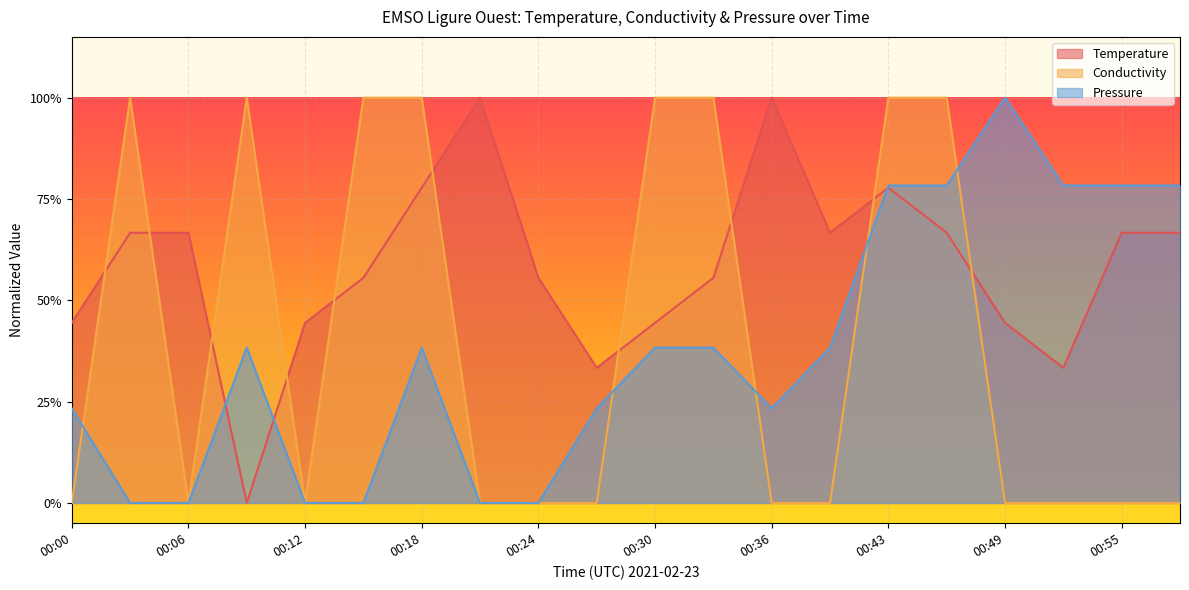

What is the average value of the Pressure series?

0.4